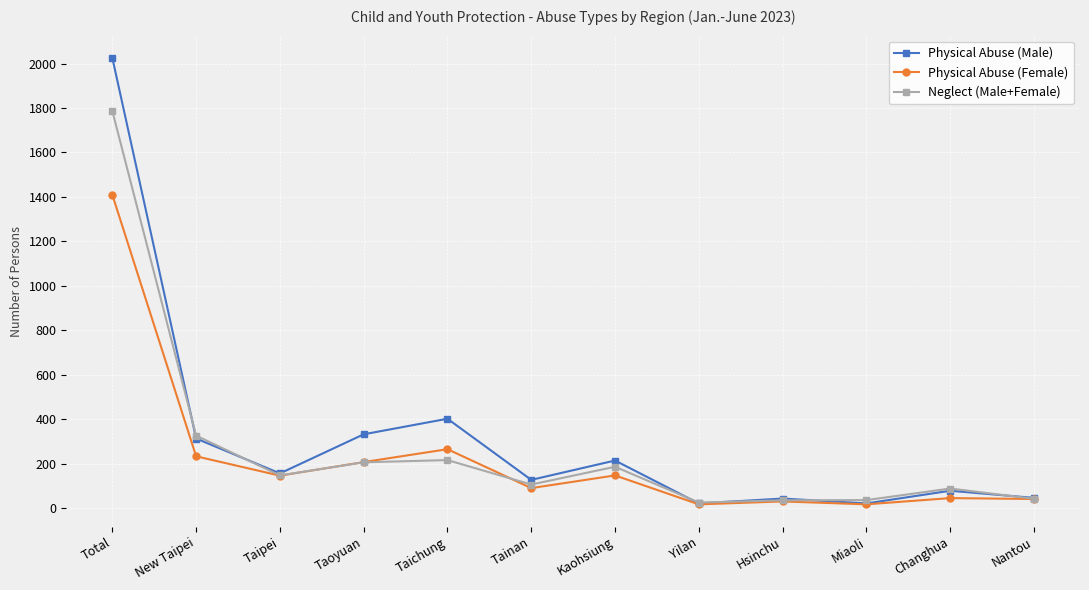

Which series has the largest range (max minus min)?

Physical Abuse (Male)